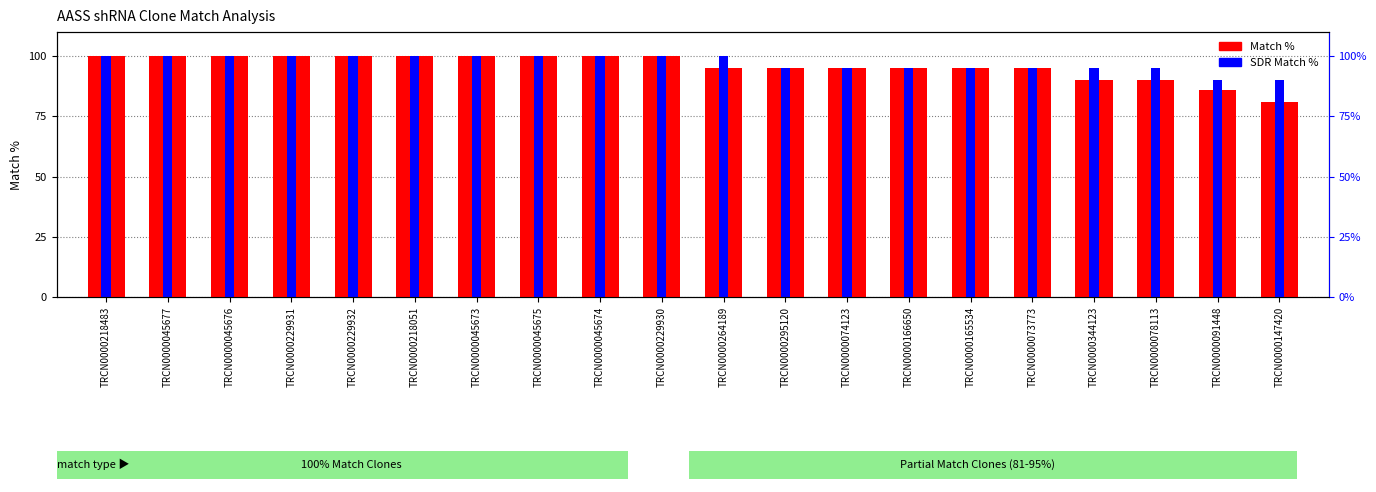

At how many categories does at least one series exceed 91?

18